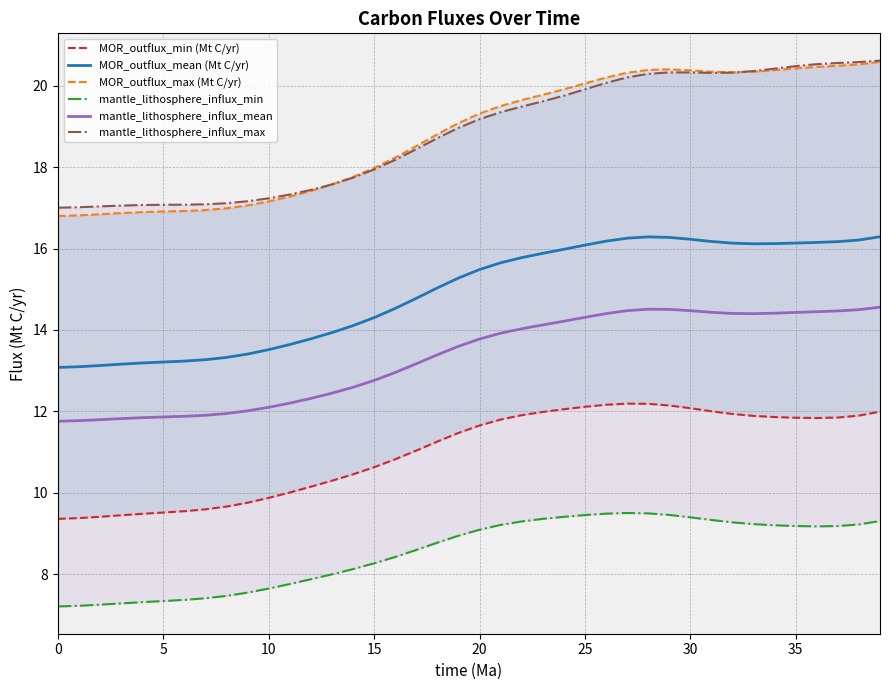

True or false: mantle_lithosphere_influx_mean and MOR_outflux_mean (Mt C/yr) cross at least once.

False